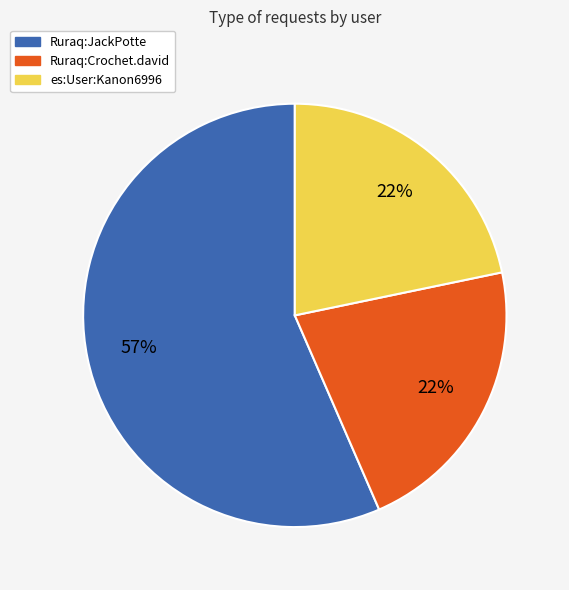

How many slices are in this pie chart?

3